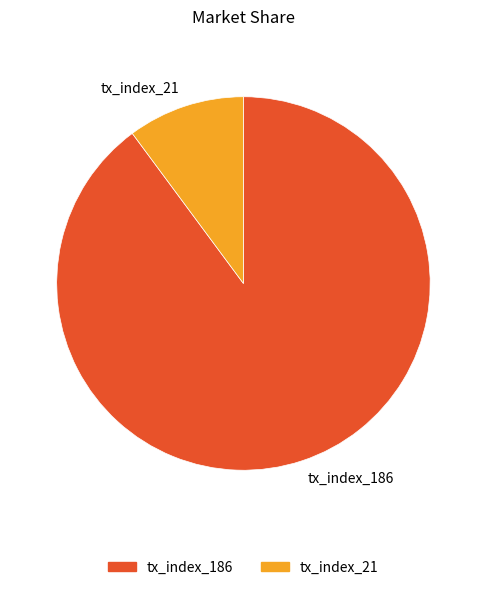

Does any single category account for the majority?

Yes